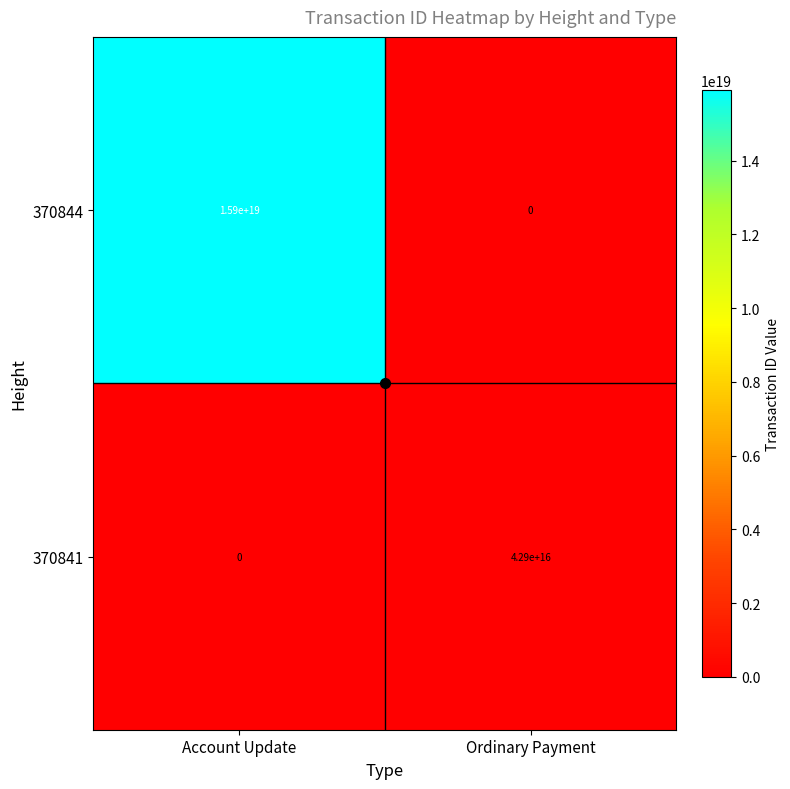

Which series has the widest spread of values?

370844